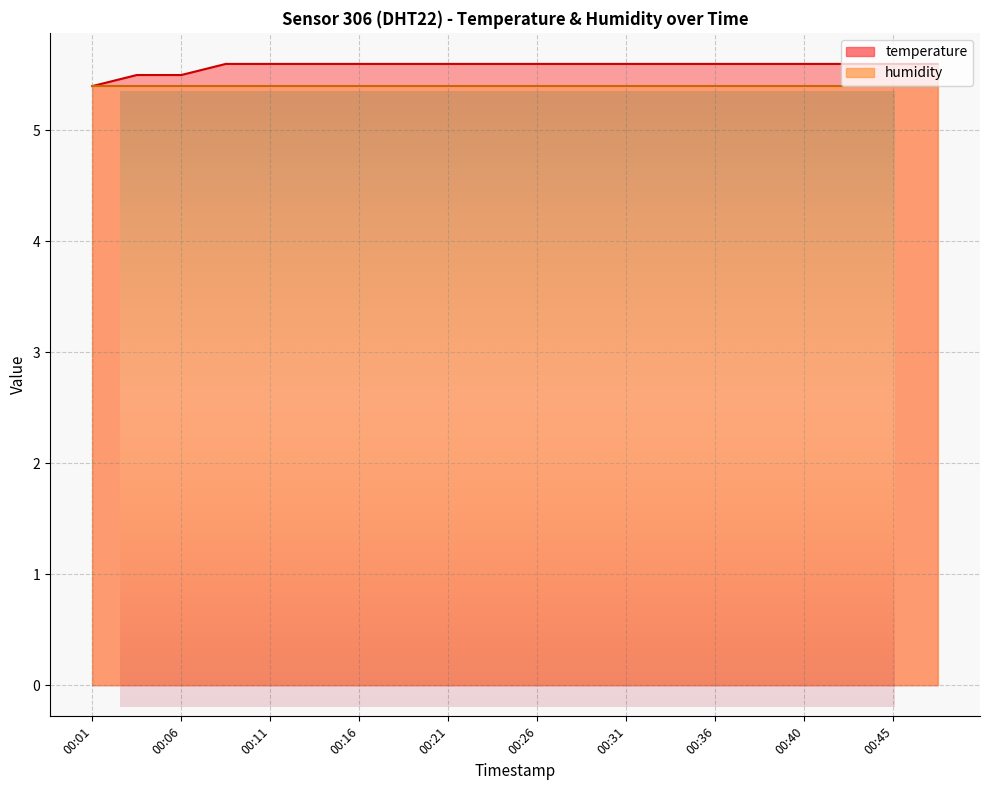

List the labels in order of value, smallest first.

00:01, 00:04, 00:06, 00:09, 00:11, 00:13, 00:16, 00:18, 00:21, 00:23, 00:26, 00:28, 00:31, 00:33, 00:36, 00:38, 00:40, 00:43, 00:45, 00:48